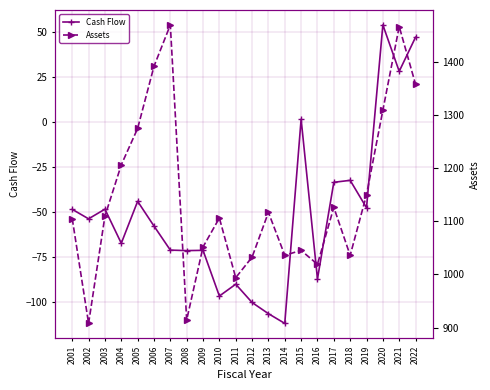

What is the smallest value displayed?

-111.6